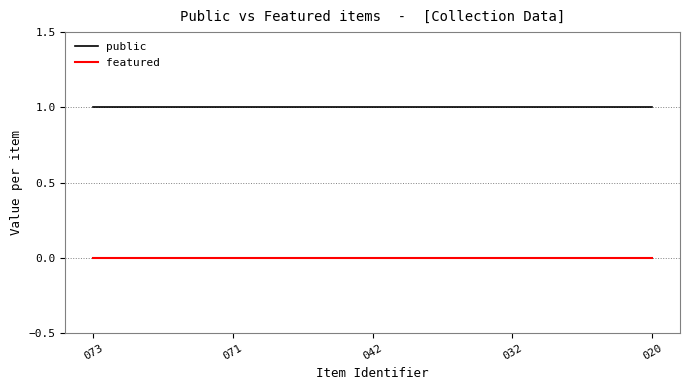

List the series in order of their overall mean, highest first.

public, featured